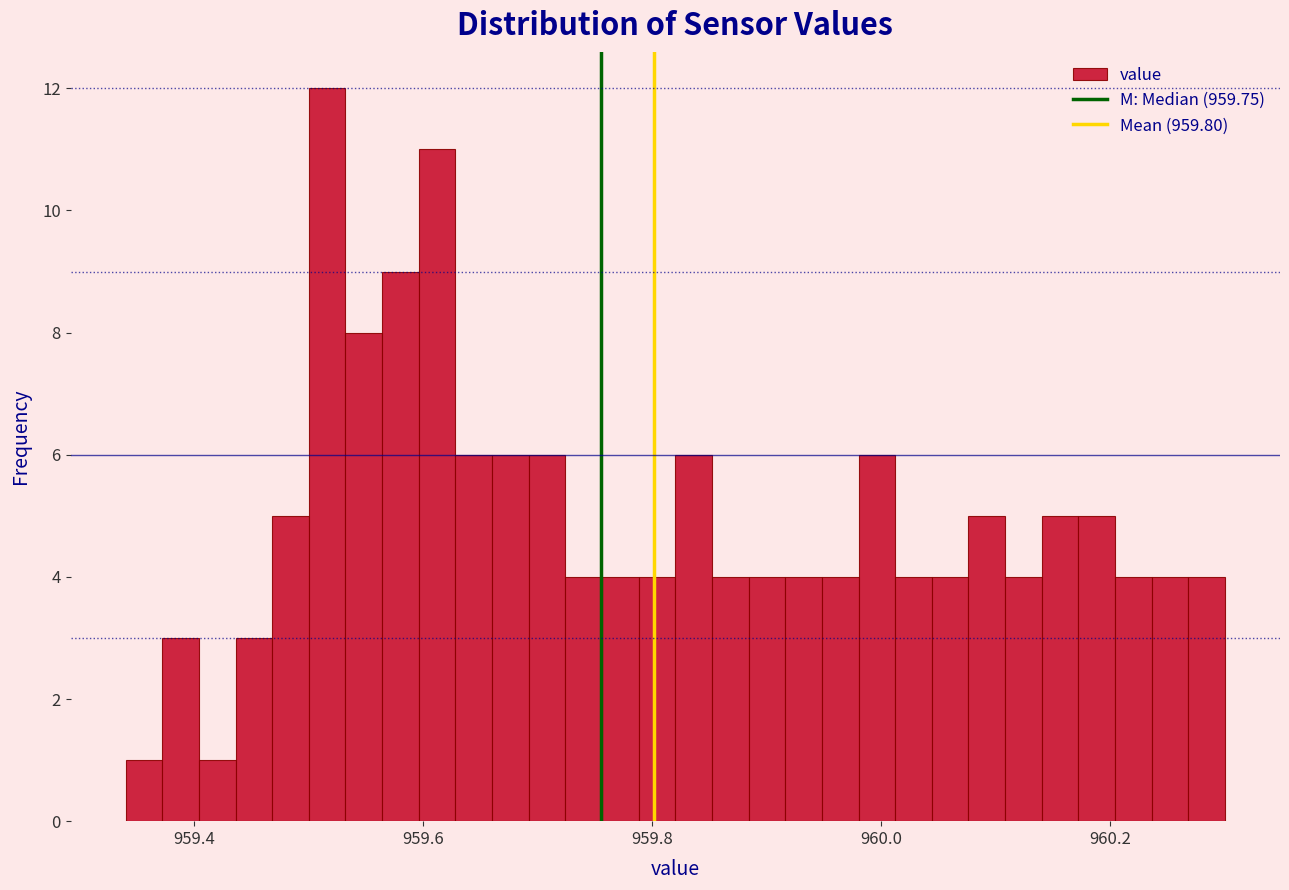

Read against the x-axis, roughly where is the centre of the tallest bar?

959.52